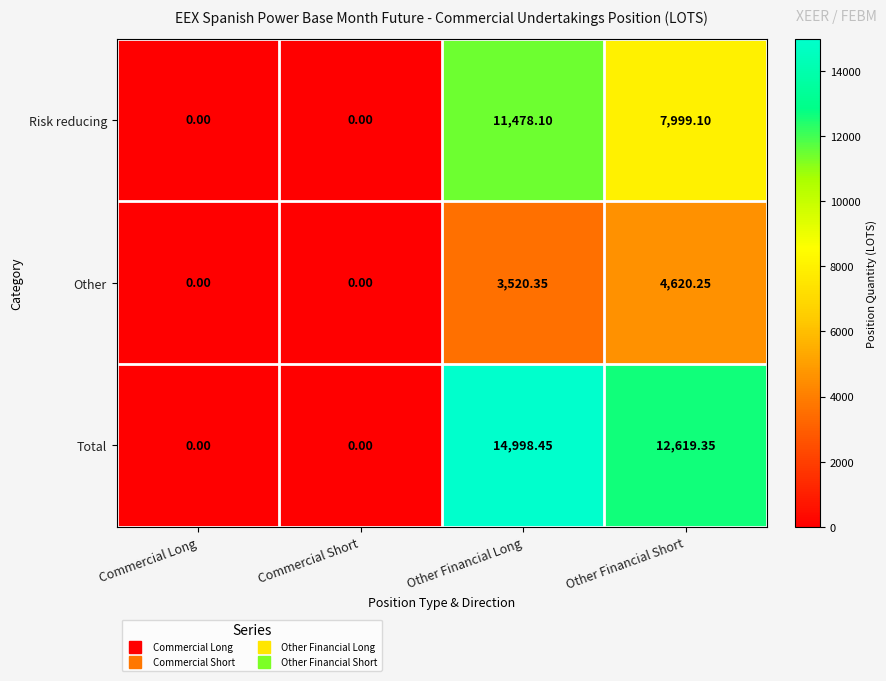

At how many categories does at least one series exceed 13697?

1